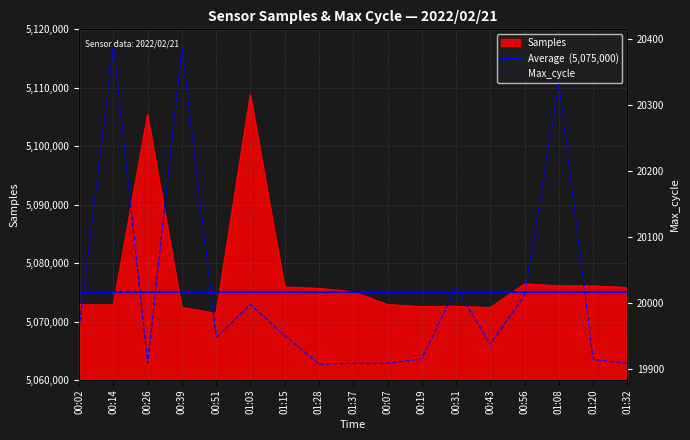

How many interior local valleys does the Samples series have?

4